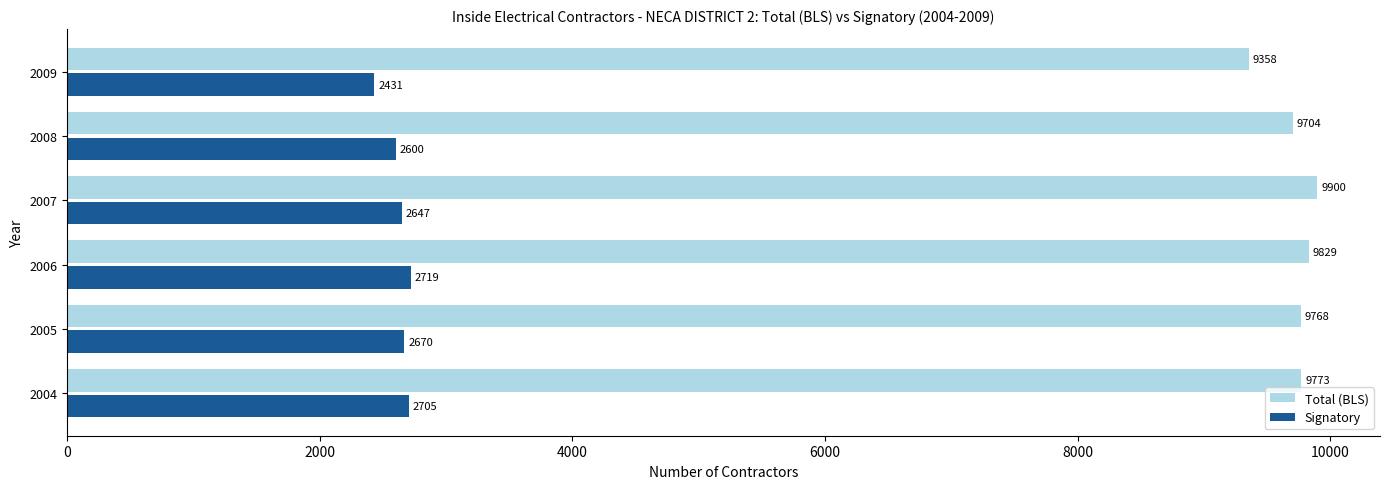

Which label corresponds to the largest value in the chart?

2007